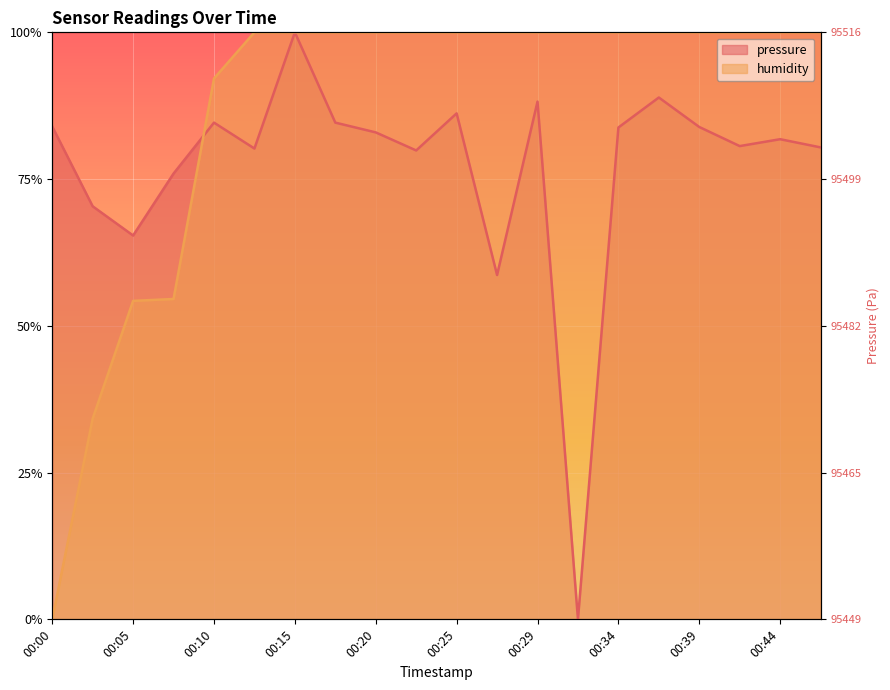

Is the value of pressure at 00:12 greater than the value of humidity at 00:39?

No